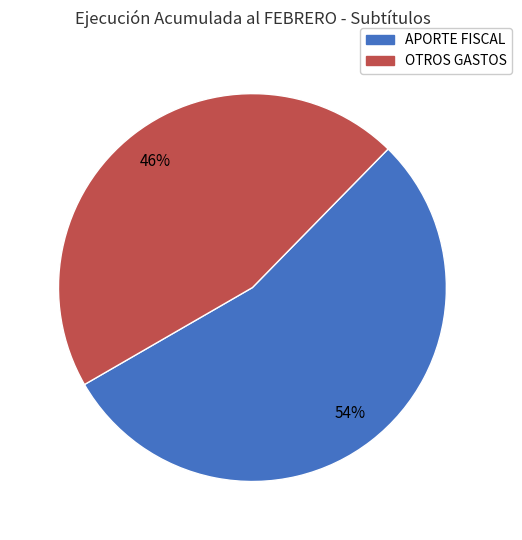

Count the number of slices in the pie.

2